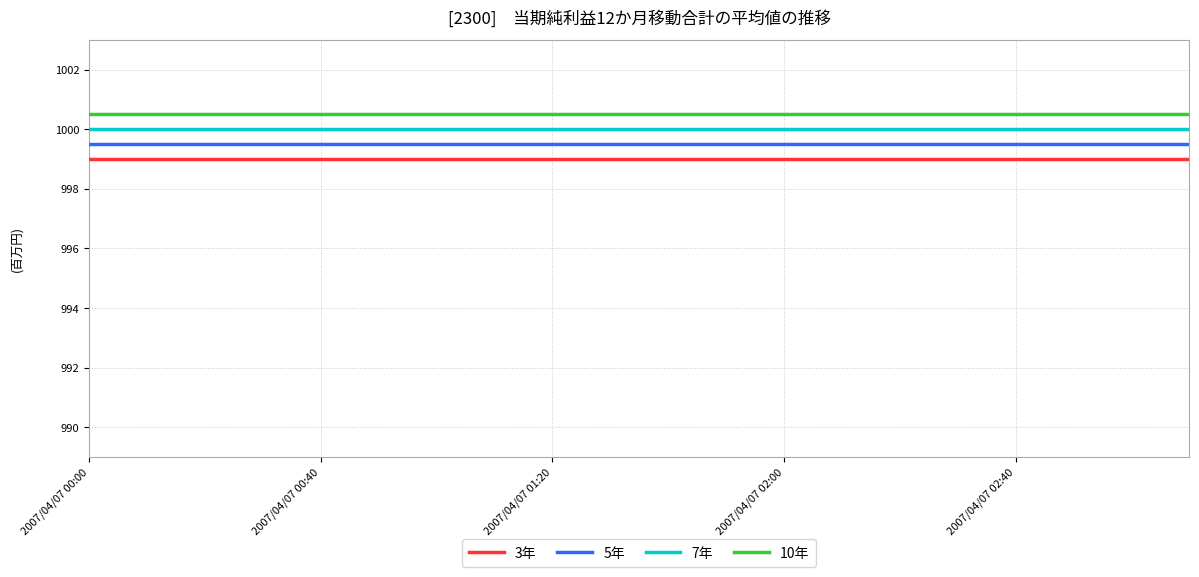

What is the minimum value for 10年?

1000.5